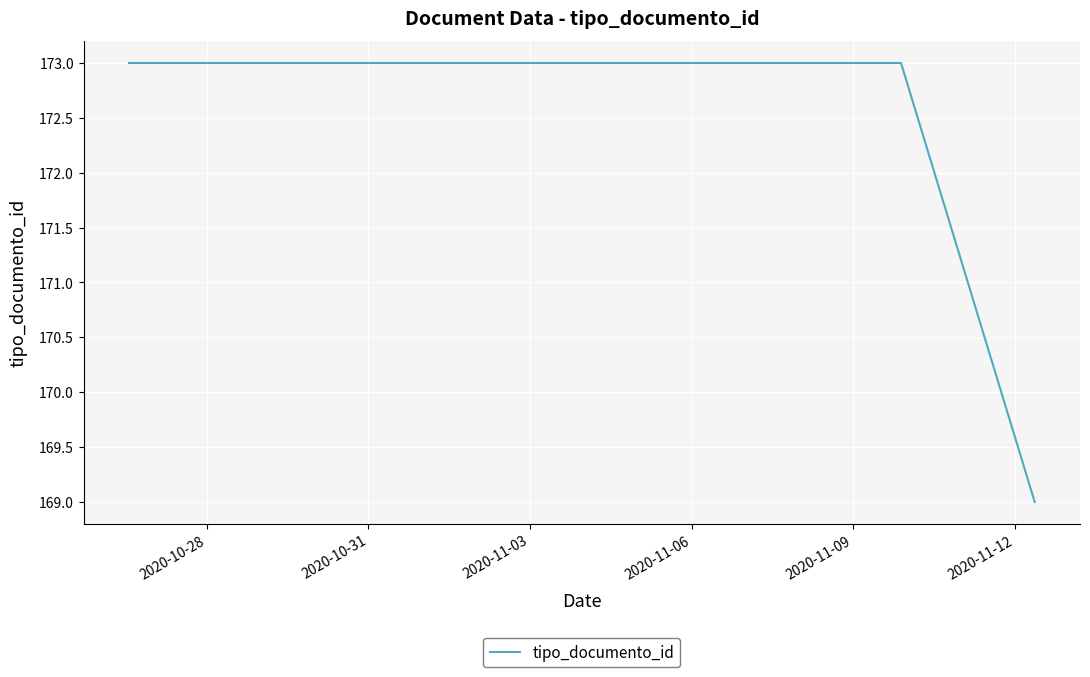

Reading left to right, extract all data points from this chart.

173	173	173	173	169